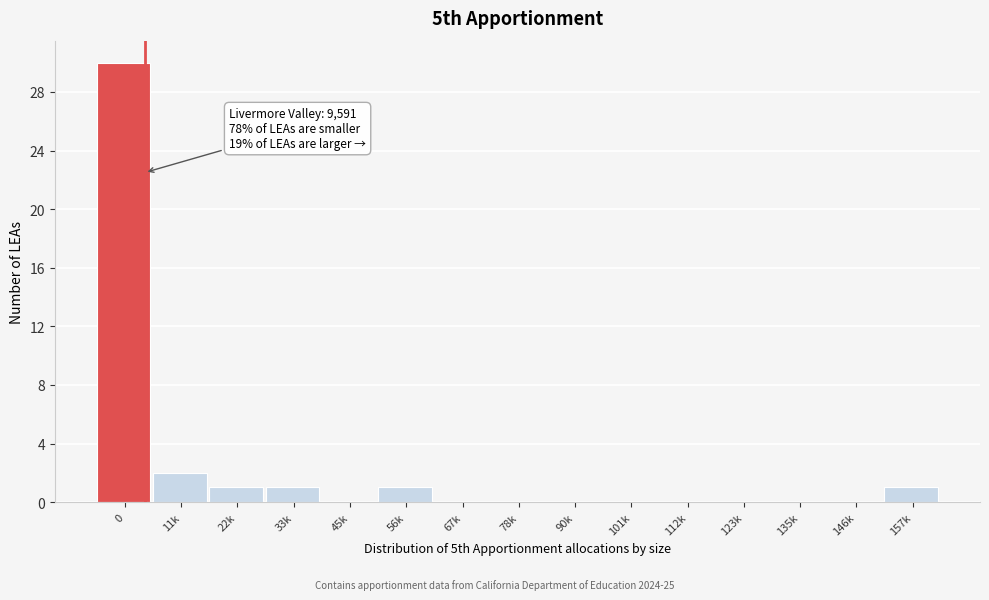

Reading left to right, transcribe all the data shown in this chart.

0=30	11k=2	22k=1	33k=1	45k=0	56k=1	67k=0	78k=0	90k=0	101k=0	112k=0	123k=0	135k=0	146k=0	157k=1